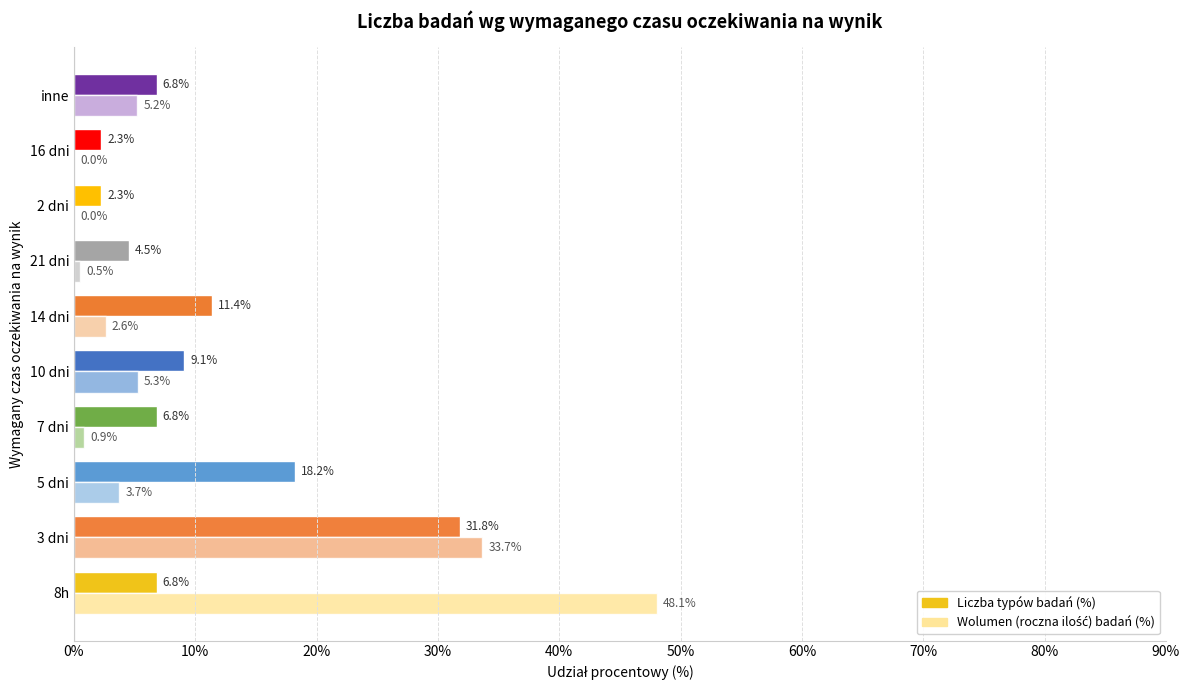

What is the total value across all series at 8h?

54.9